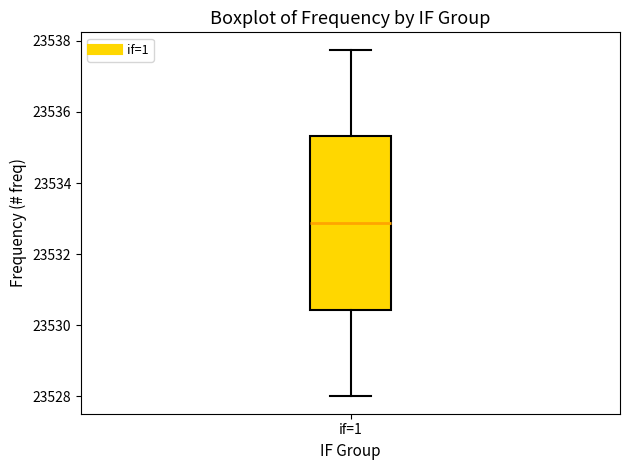

Where is the upper edge of the box for if=1 on the y-axis? The values are not printed on the chart, so give them approximately, as read against the axis.

23535.4